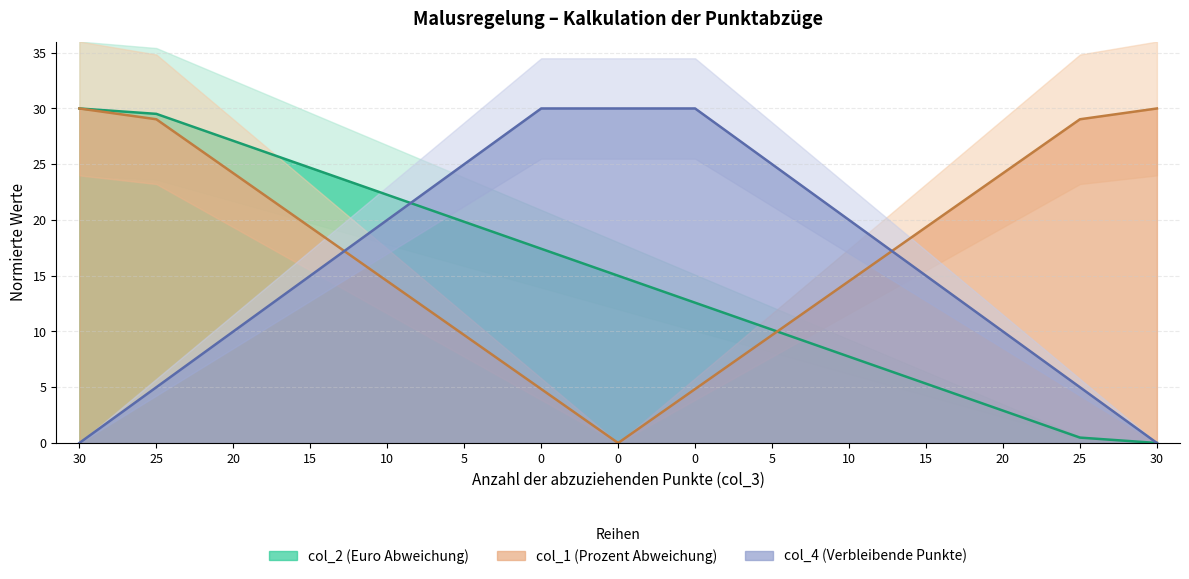

True or false: col_2 (Euro Abweichung) and col_1 (Prozent Abweichung) cross at least once.

True